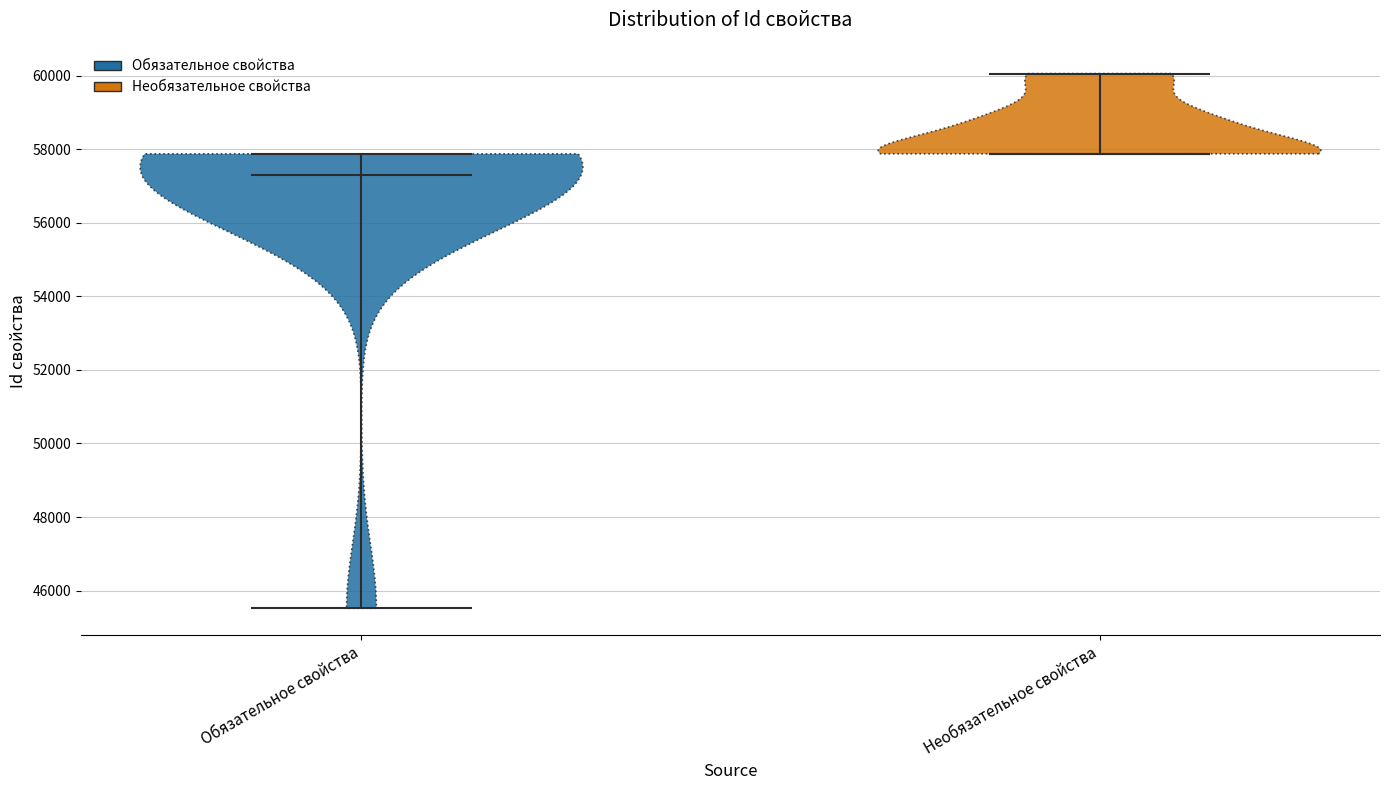

Which violin has the lowest median line?

Обязательное свойства